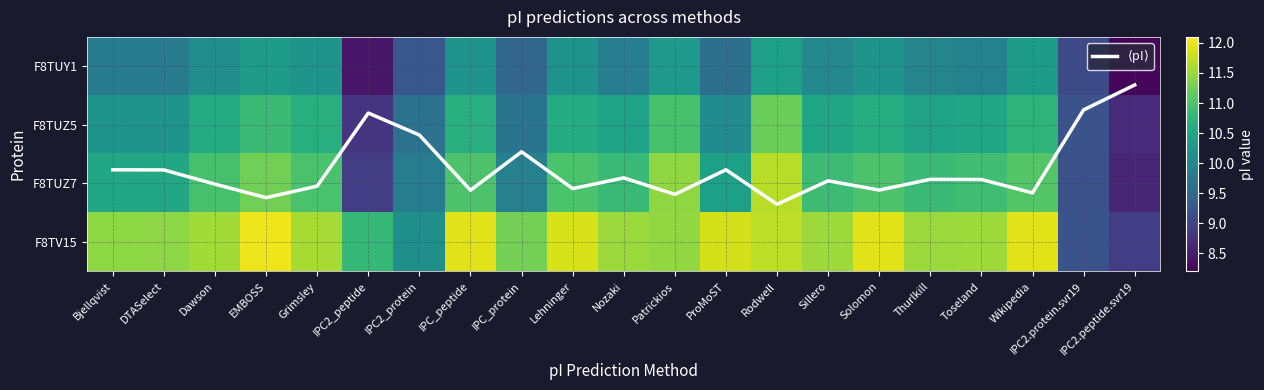

List the labels in order of F8TUZ5 value, smallest first.

IPC2.peptide.svr19, IPC2_peptide, IPC2.protein.svr19, IPC2_protein, IPC_protein, ProMoST, Bjellqvist, DTASelect, Nozaki, Thurlkill, Toseland, Sillero, Dawson, Lehninger, Solomon, Grimsley, IPC_peptide, Wikipedia, EMBOSS, Patrickios, Rodwell